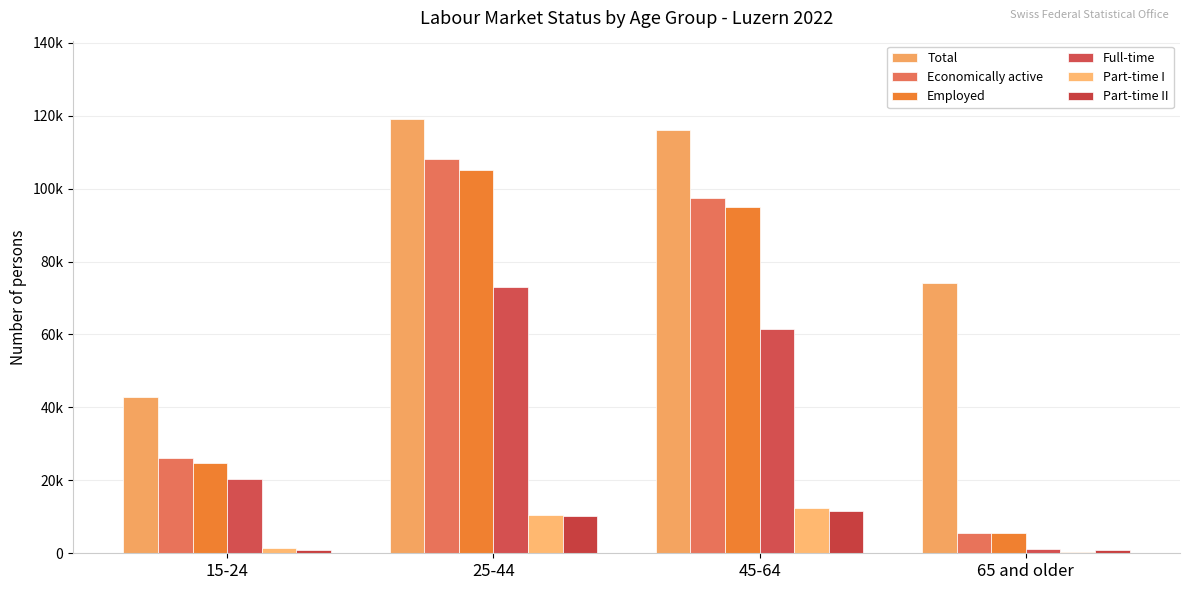

What is the difference between the maximum and minimum values in the Part-time I series?

12072.6